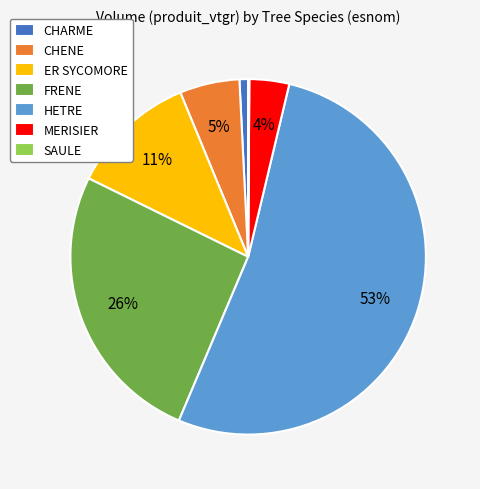

True or false: CHENE accounts for 1% of the total.

False